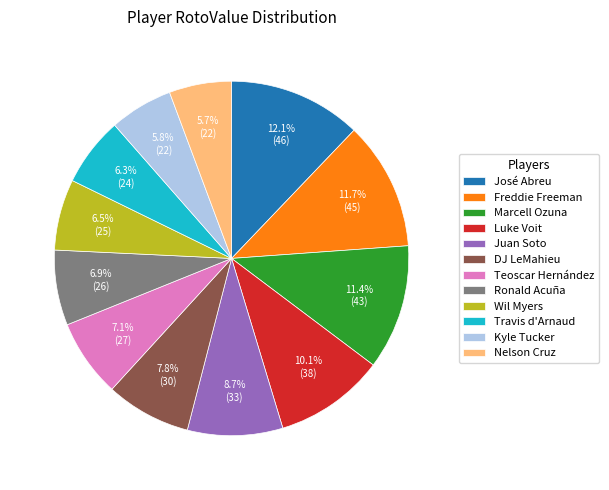

What is the ratio of the value at Ronald Acuña to the value at DJ LeMahieu?

0.9